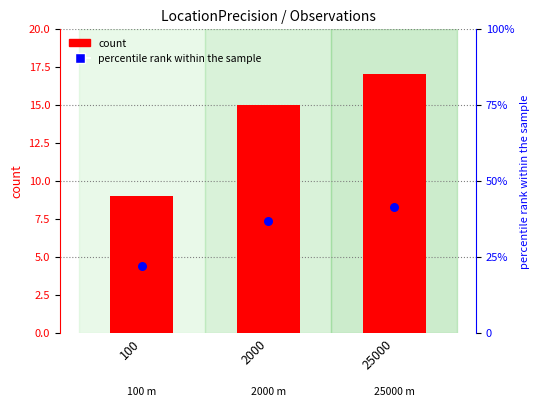

Which series has the widest spread of Y values?

percentile rank within the sample